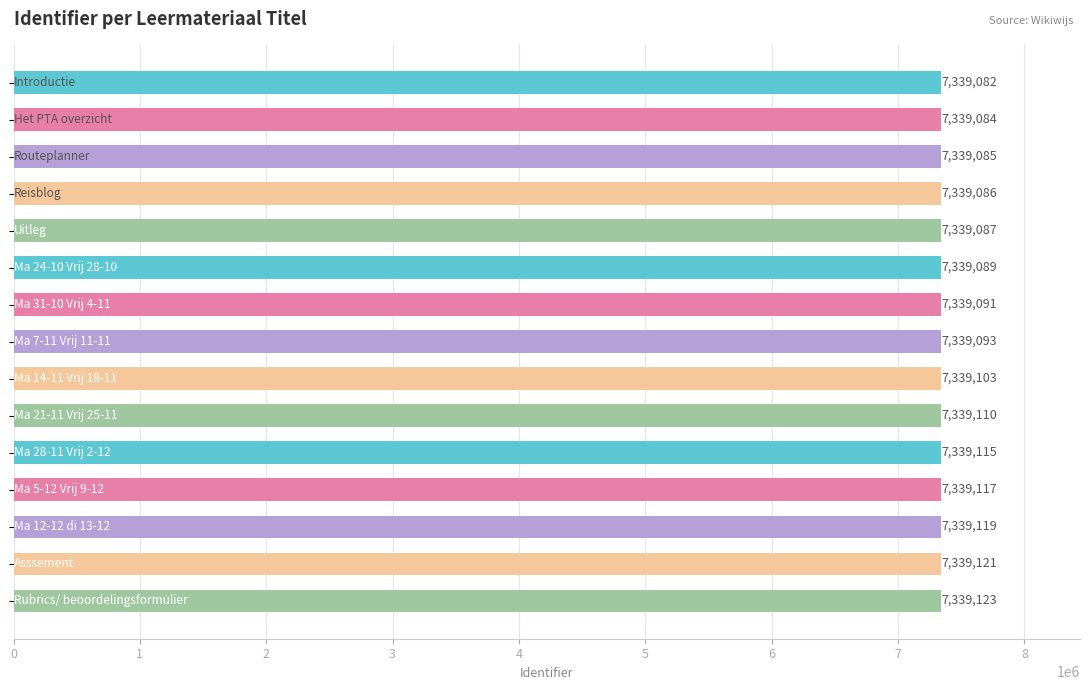

What is the average value?

7339100